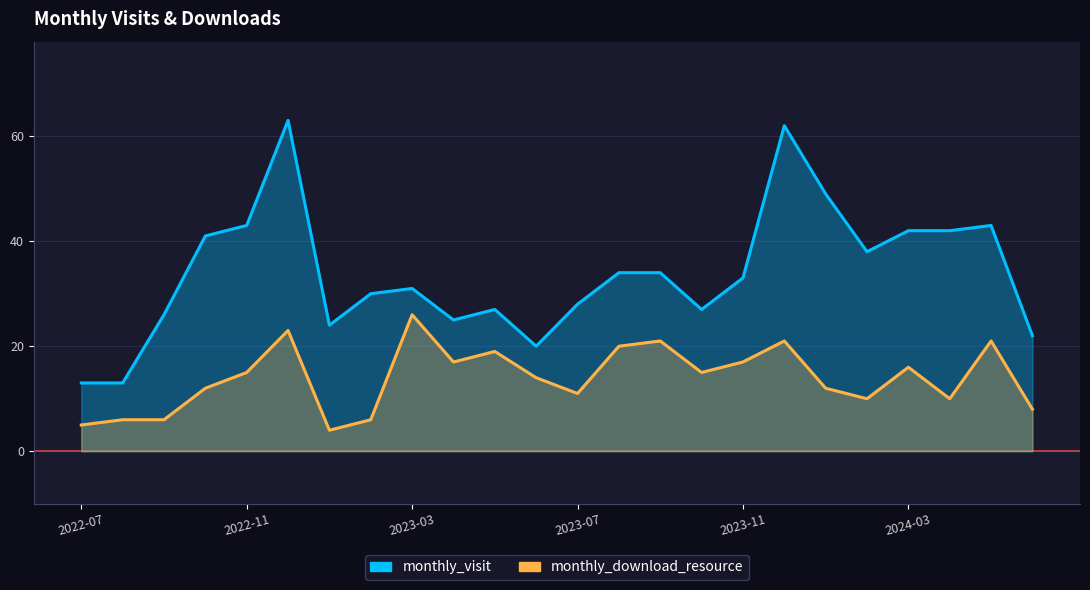

True or false: monthly_visit and monthly_download_resource cross at least once.

False